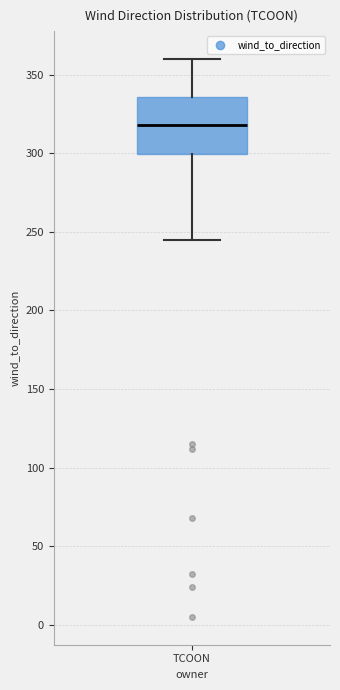

Where does the median line of the box for TCOON sit on the y-axis? The values are not printed on the chart, so give them approximately, as read against the axis.

320